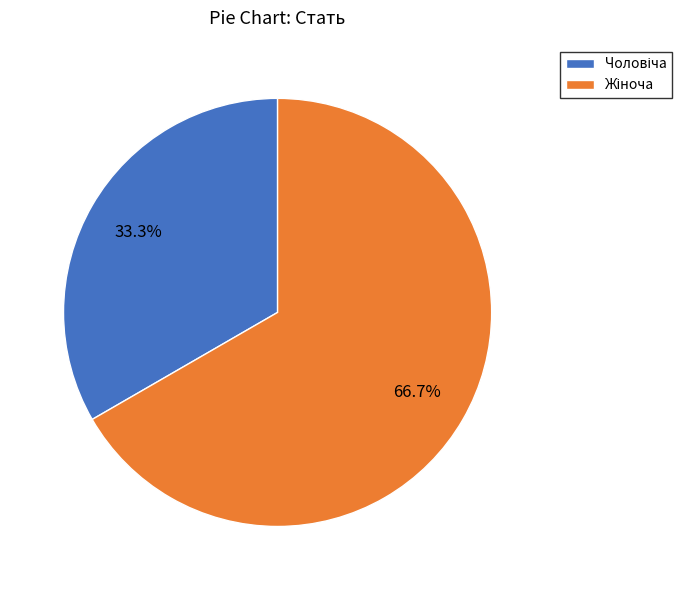

Is there a majority slice in this chart?

Yes